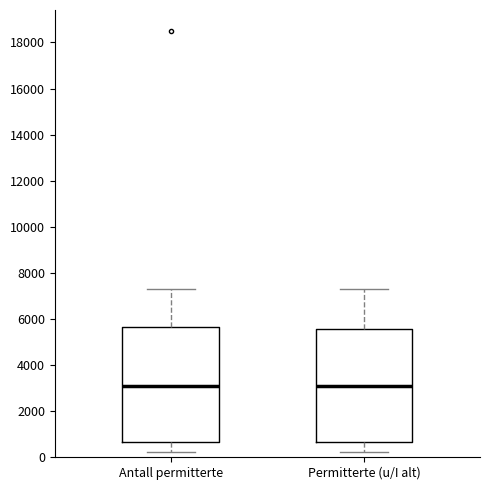

Where does the median line of the box for Permitterte (u/I alt) sit on the y-axis? The values are not printed on the chart, so give them approximately, as read against the axis.

3000